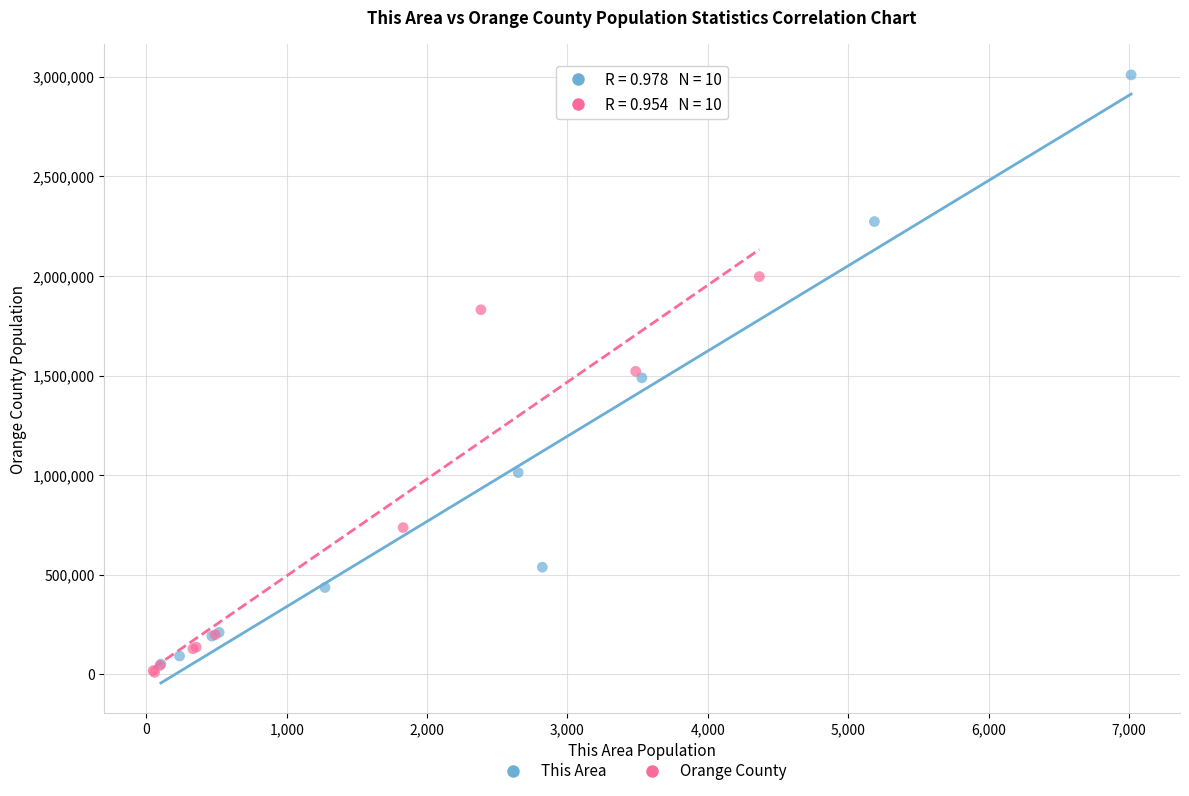

Which series reaches the maximum Y coordinate?

This Area